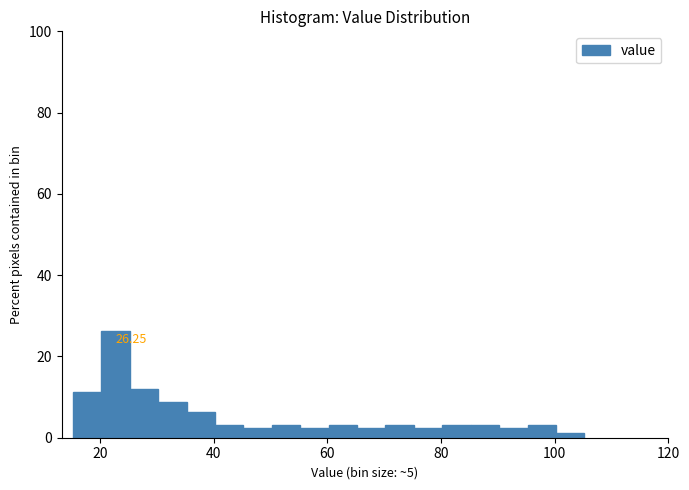

Around what value on the x-axis is the tallest bar? Give the approximate position of its centre, as read against the axis.

22